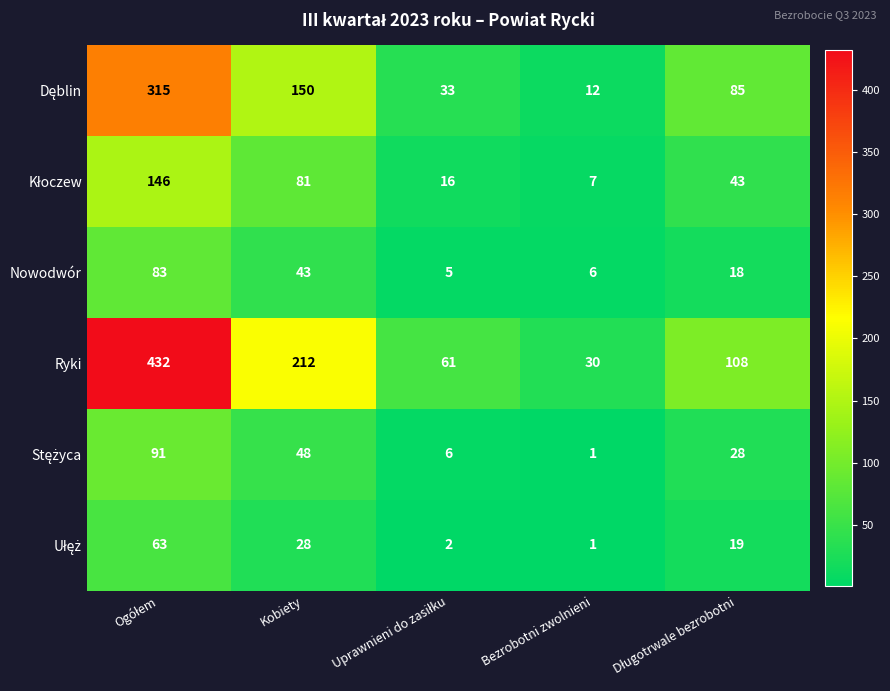

What is the sum of all Nowodwór values?

155